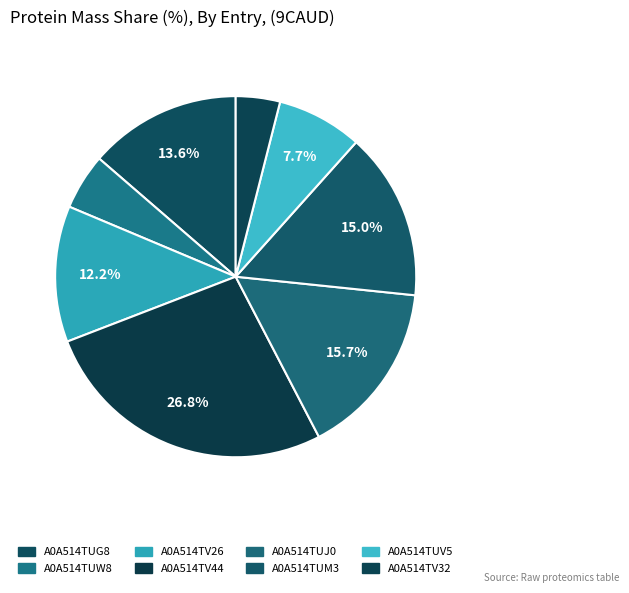

Is it true that A0A514TV32 is 1% of the pie?

False